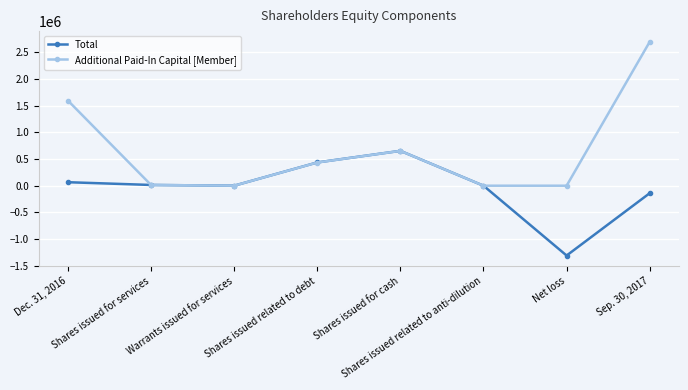

List the series in order of their peak value, highest first.

Additional Paid-In Capital [Member], Total